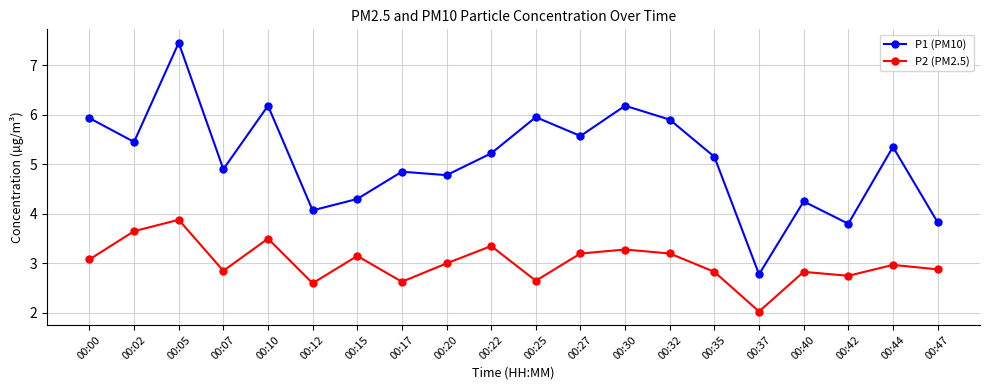

At which category is the sum across all series the highest?

00:05